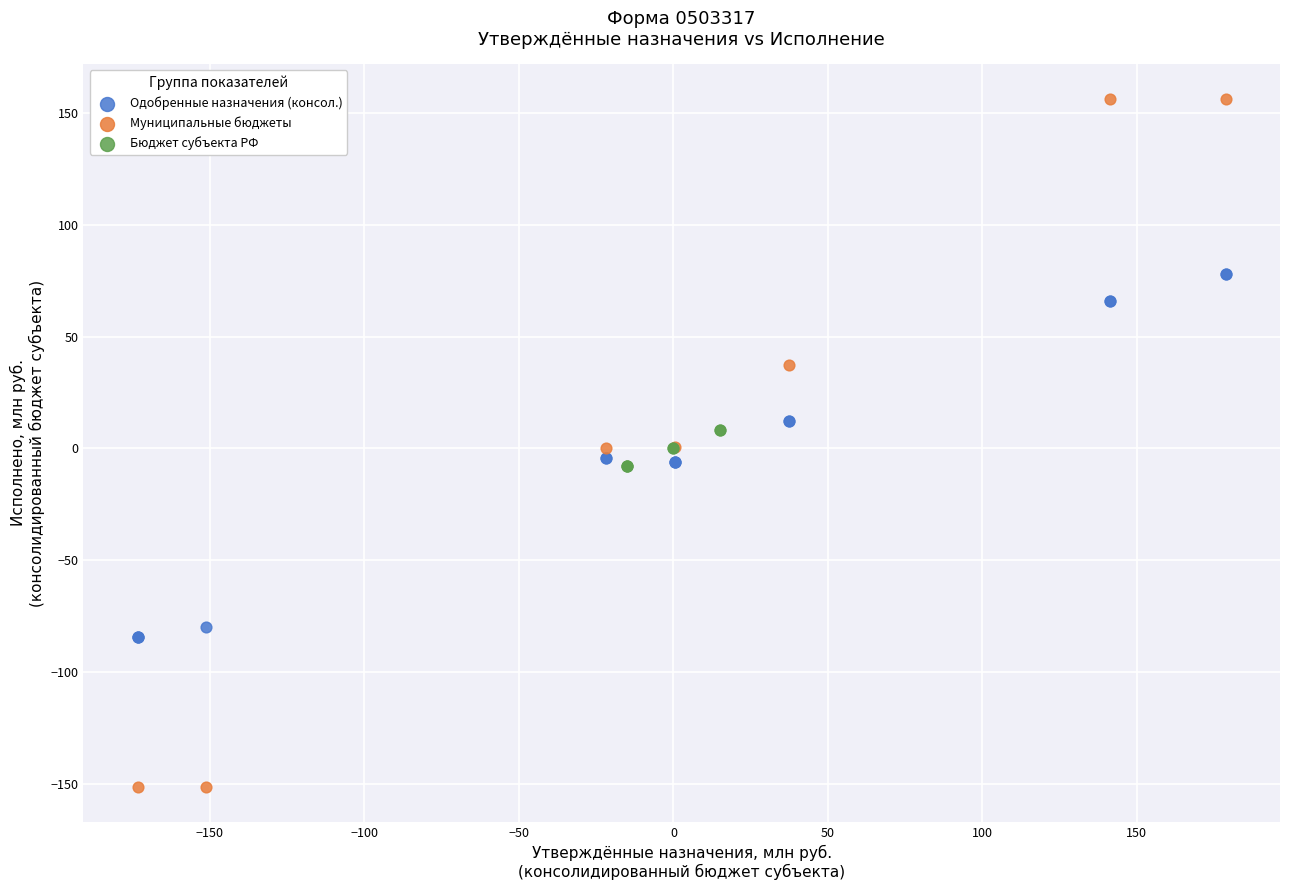

What are all the series names shown in the legend?

Одобренные назначения (консол.), Муниципальные бюджеты, Бюджет субъекта РФ